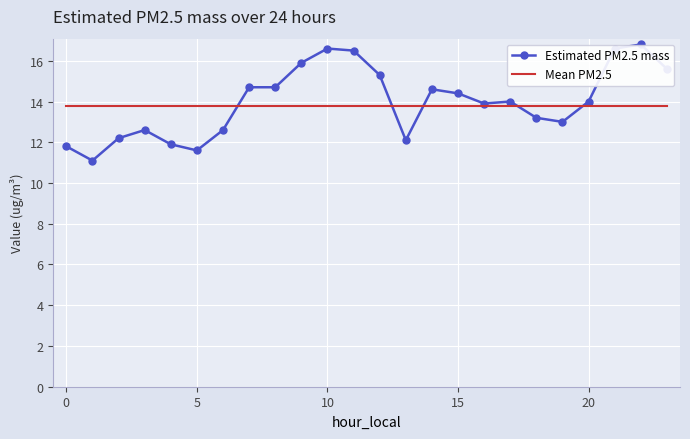

Which series has the largest range (max minus min)?

Estimated PM2.5 mass